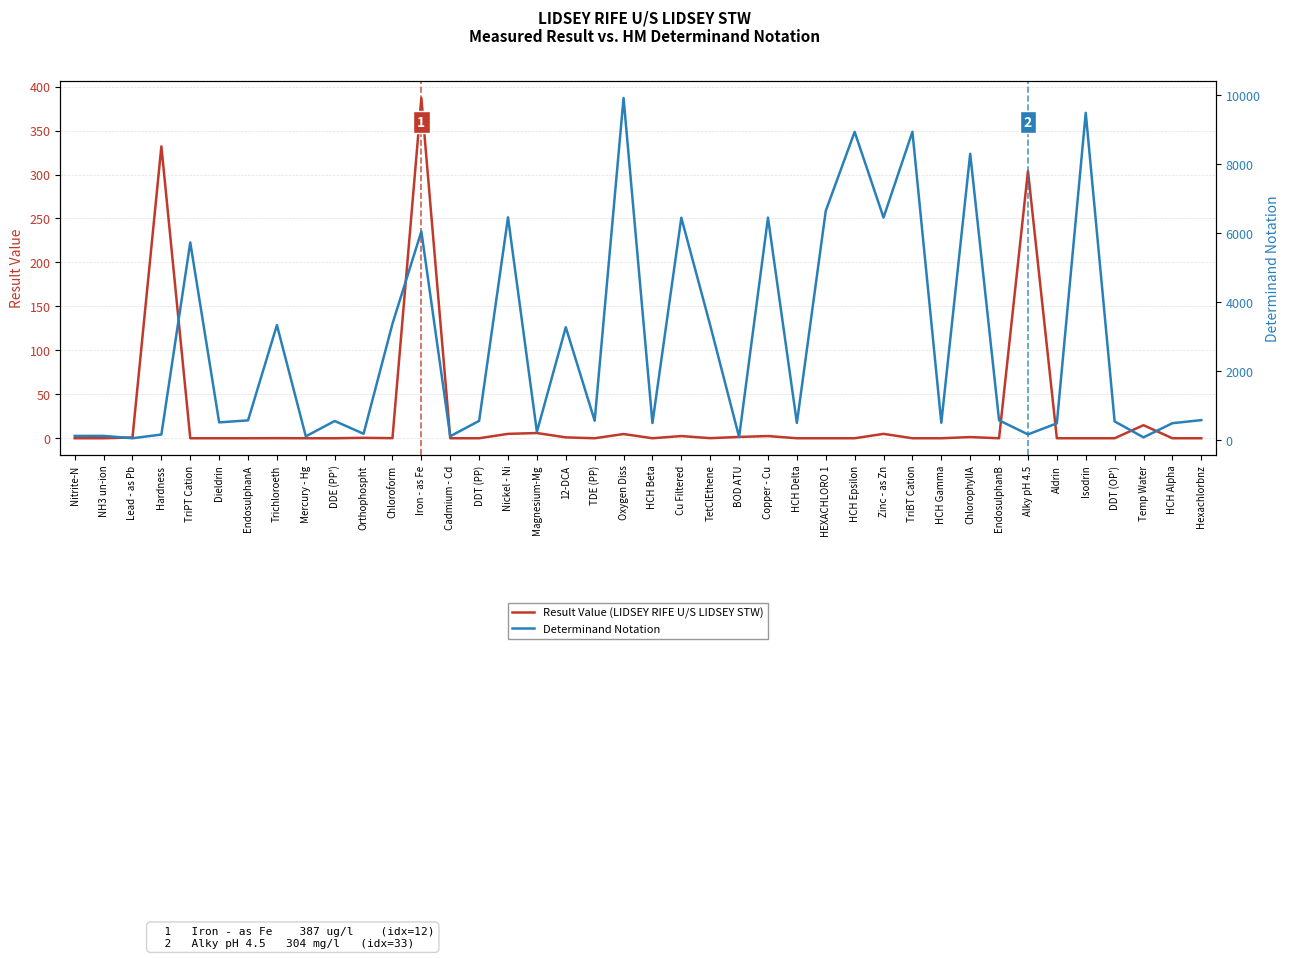

List the series in order of their overall mean, highest first.

Determinand Notation, Result Value (LIDSEY RIFE U/S LIDSEY STW)